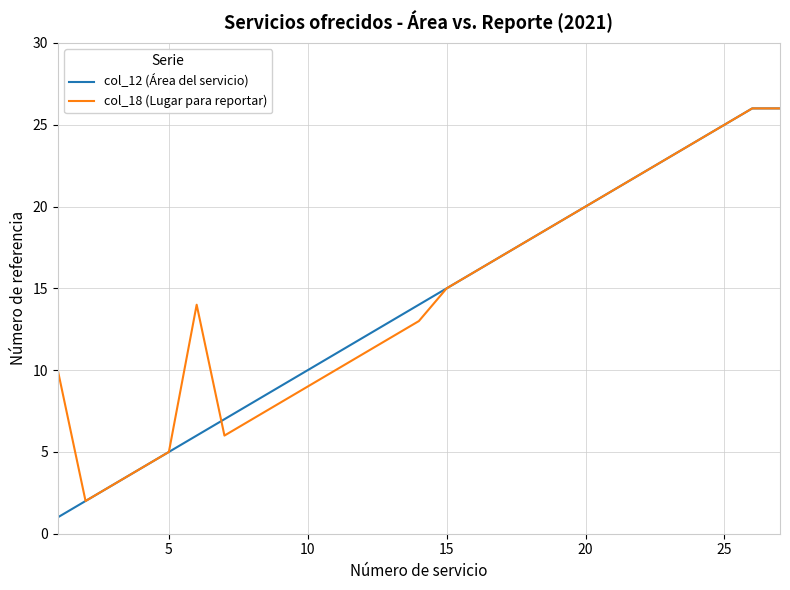

Does the chart have visible grid lines?

Yes